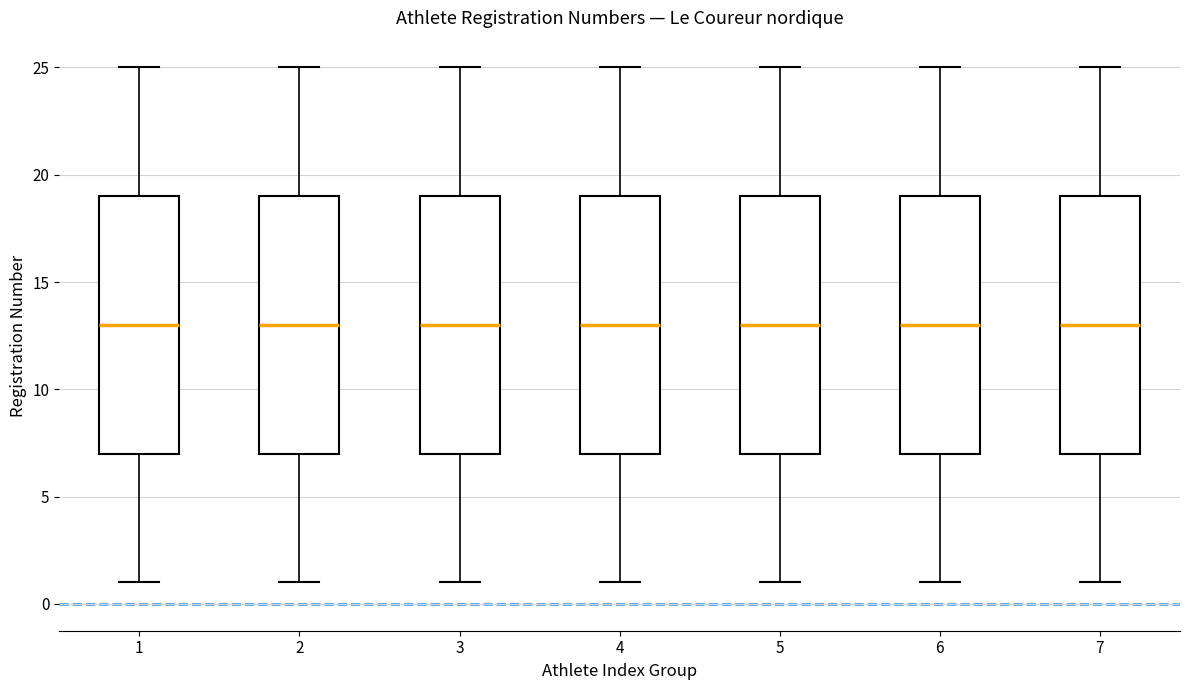

Reading left to right, read every box against the y-axis: the position of its median line, the range the box covers, and the ends of its whiskers. The values are not printed on the chart, so give them approximately, as read against the axis.

1: median 13, box 7 to 19, whiskers 1 to 25
2: median 13, box 7 to 19, whiskers 1 to 25
3: median 13, box 7 to 19, whiskers 1 to 25
4: median 13, box 7 to 19, whiskers 1 to 25
5: median 13, box 7 to 19, whiskers 1 to 25
6: median 13, box 7 to 19, whiskers 1 to 25
7: median 13, box 7 to 19, whiskers 1 to 25